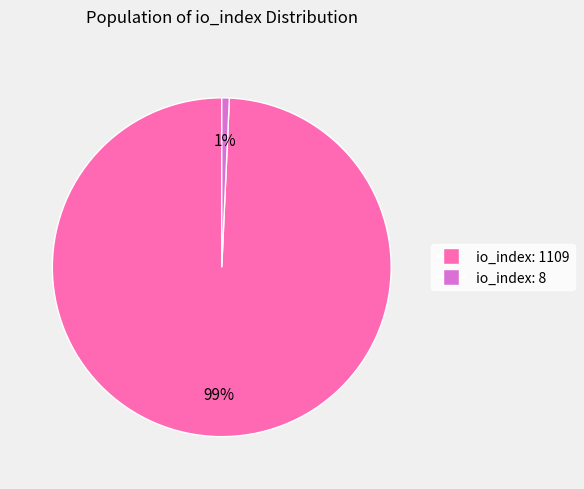

True or false: io_index: 1109 accounts for 99% of the total.

True